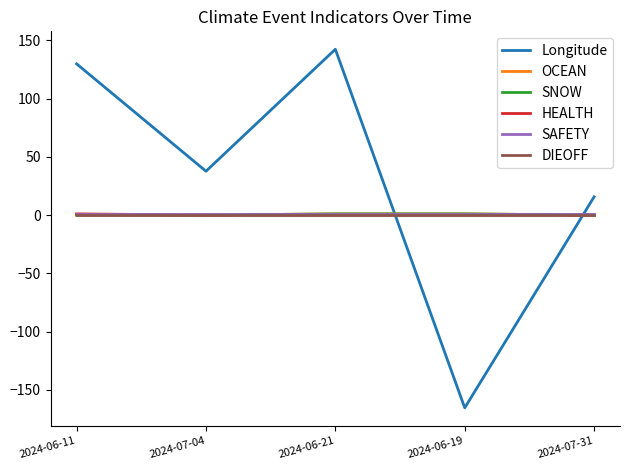

At which category does Longitude reach its first local valley?

2024-07-04